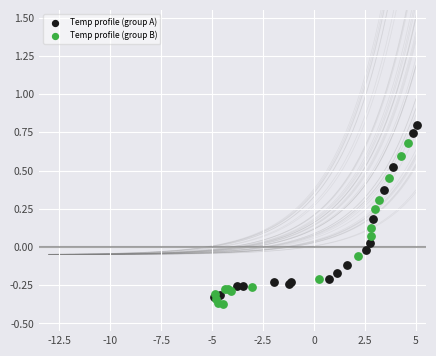

Which series contains the lowest Y value?

Temp profile (group B)